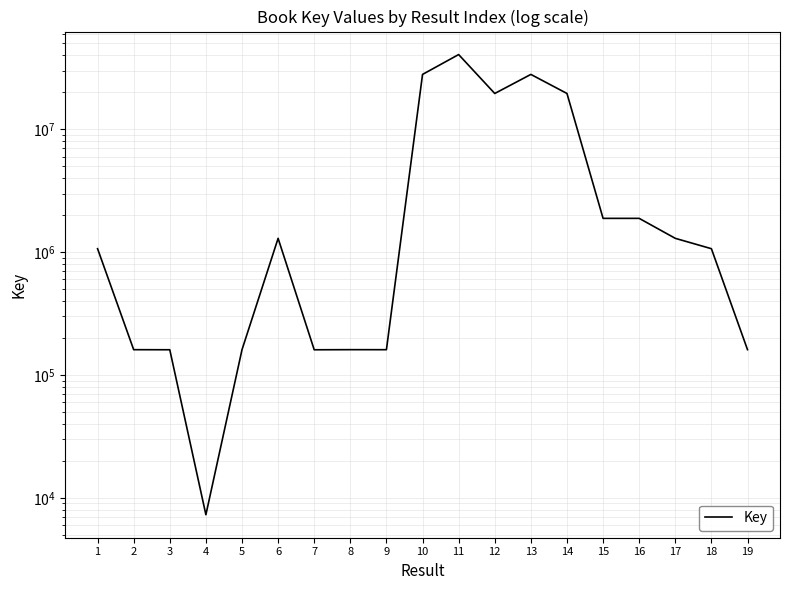

Reading left to right, list all the values displayed in this chart.

1=1066208	2=160626	3=160420	4=7286	5=160526	6=1294606	7=160355	8=160682	9=160595	10=27958235	11=40561335	12=19557907	13=27958058	14=19558141	15=1882712	16=1882696	17=1294622	18=1066211	19=160681